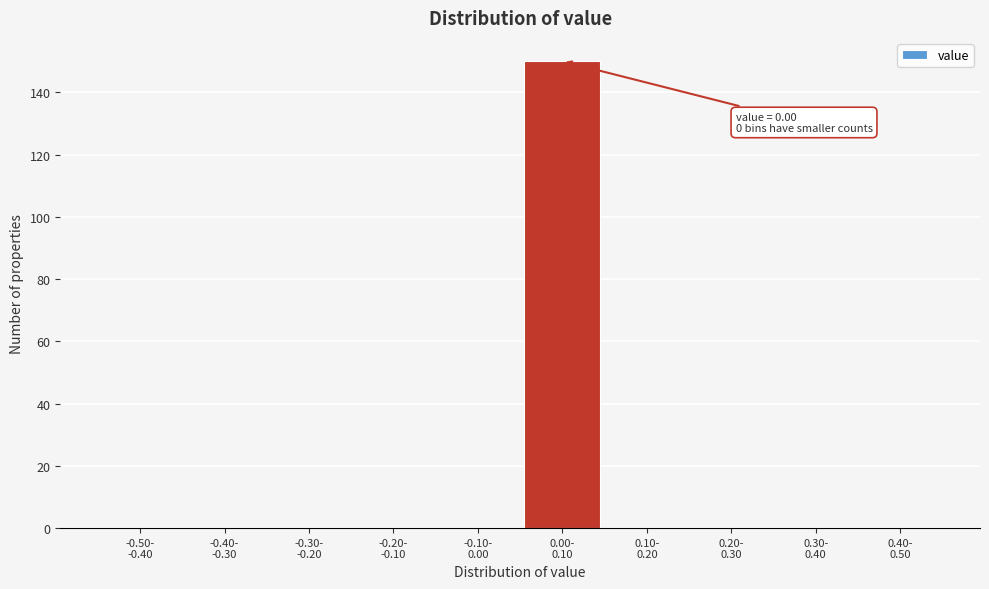

What is the greatest value displayed?

150